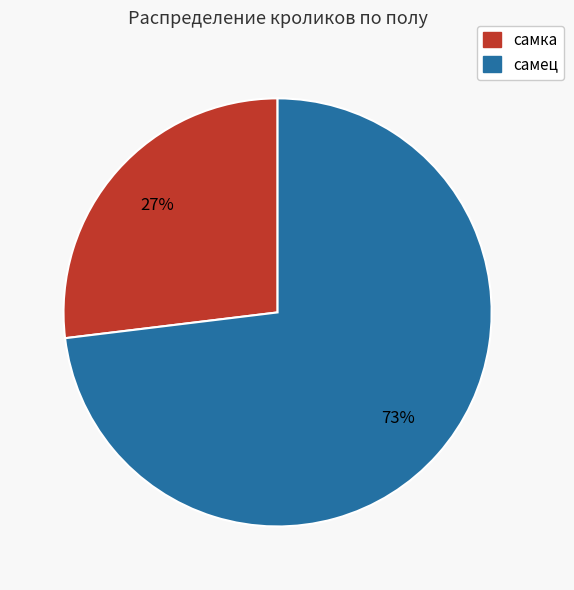

Is it true that самка is 14% of the pie?

False